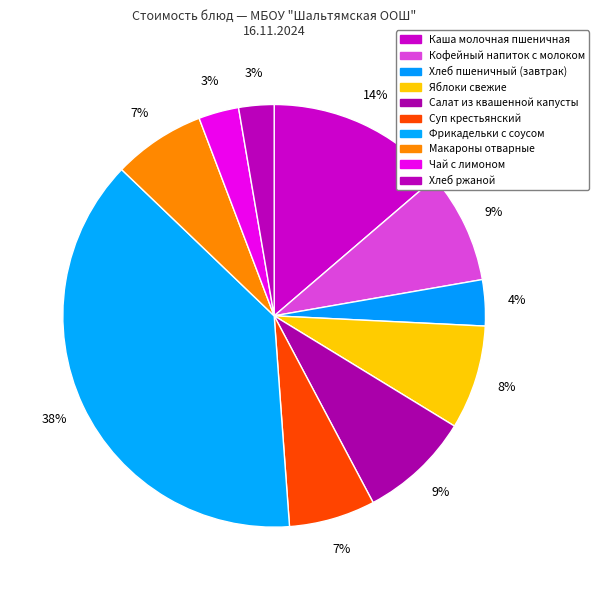

Rank the categories by value from lowest to highest.

Хлеб ржаной, Чай с лимоном, Хлеб пшеничный (завтрак), Суп крестьянский, Макароны отварные, Яблоки свежие, Салат из квашенной капусты, Кофейный напиток с молоком, Каша молочная пшеничная, Фрикадельки с соусом